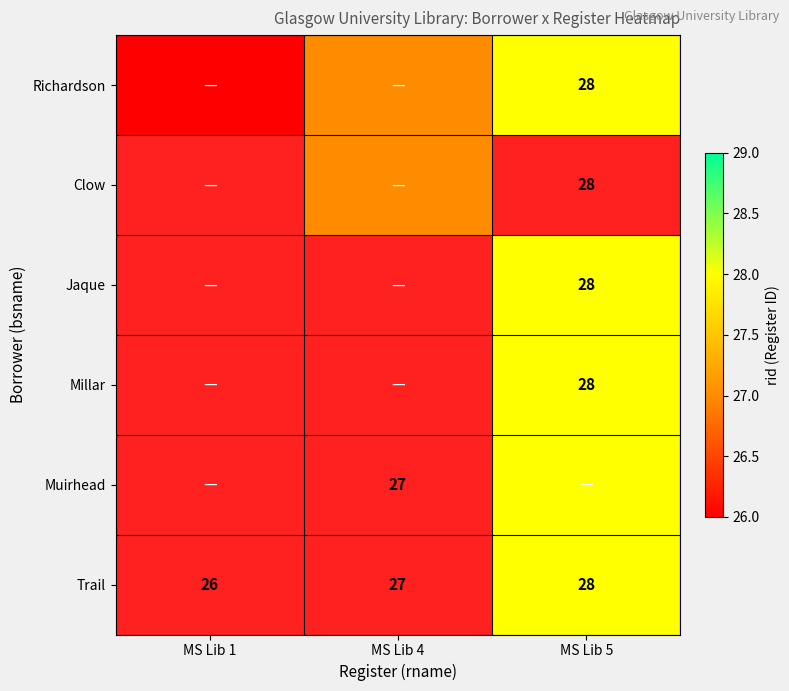

How many data points does each series have?

3